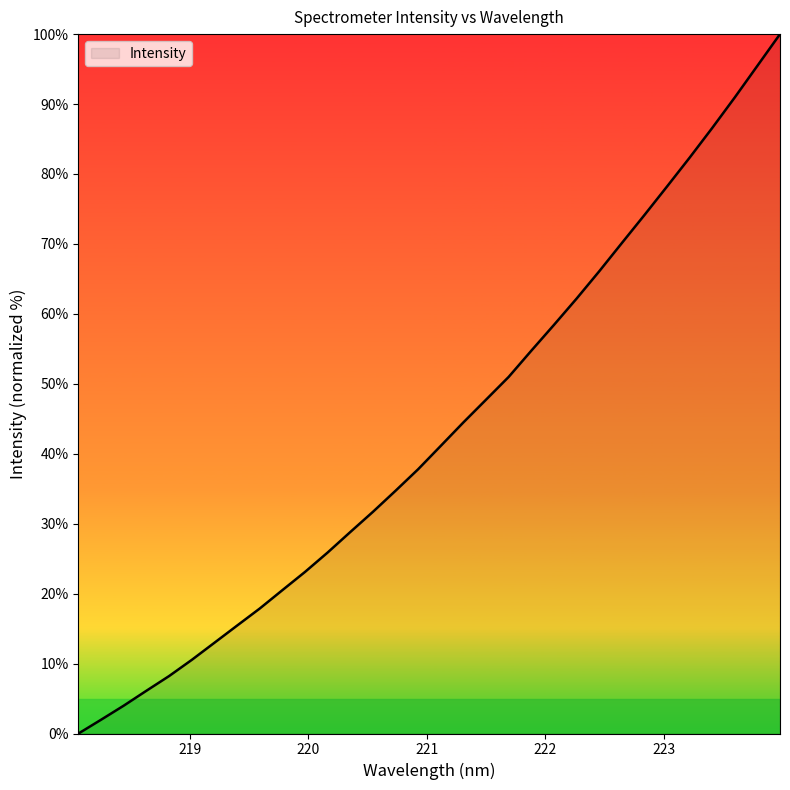

What is the maximum value shown in the chart?

100.0